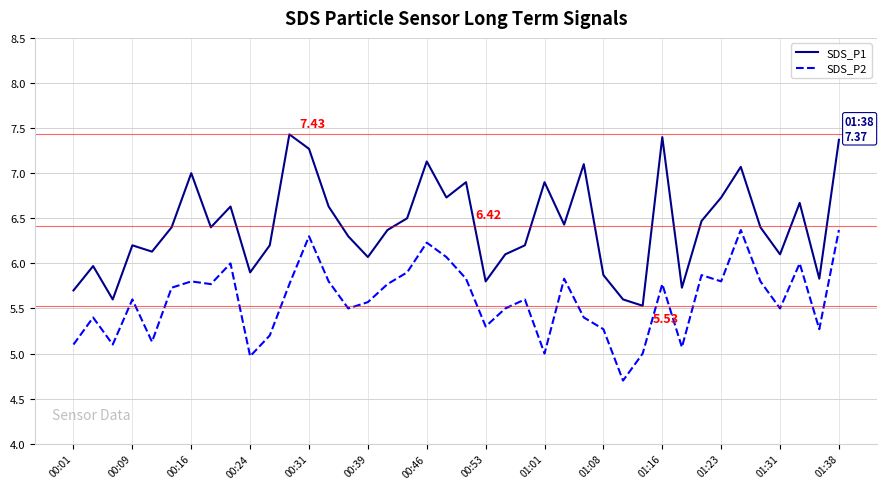

List the series in order of their overall mean, lowest first.

SDS_P2, SDS_P1